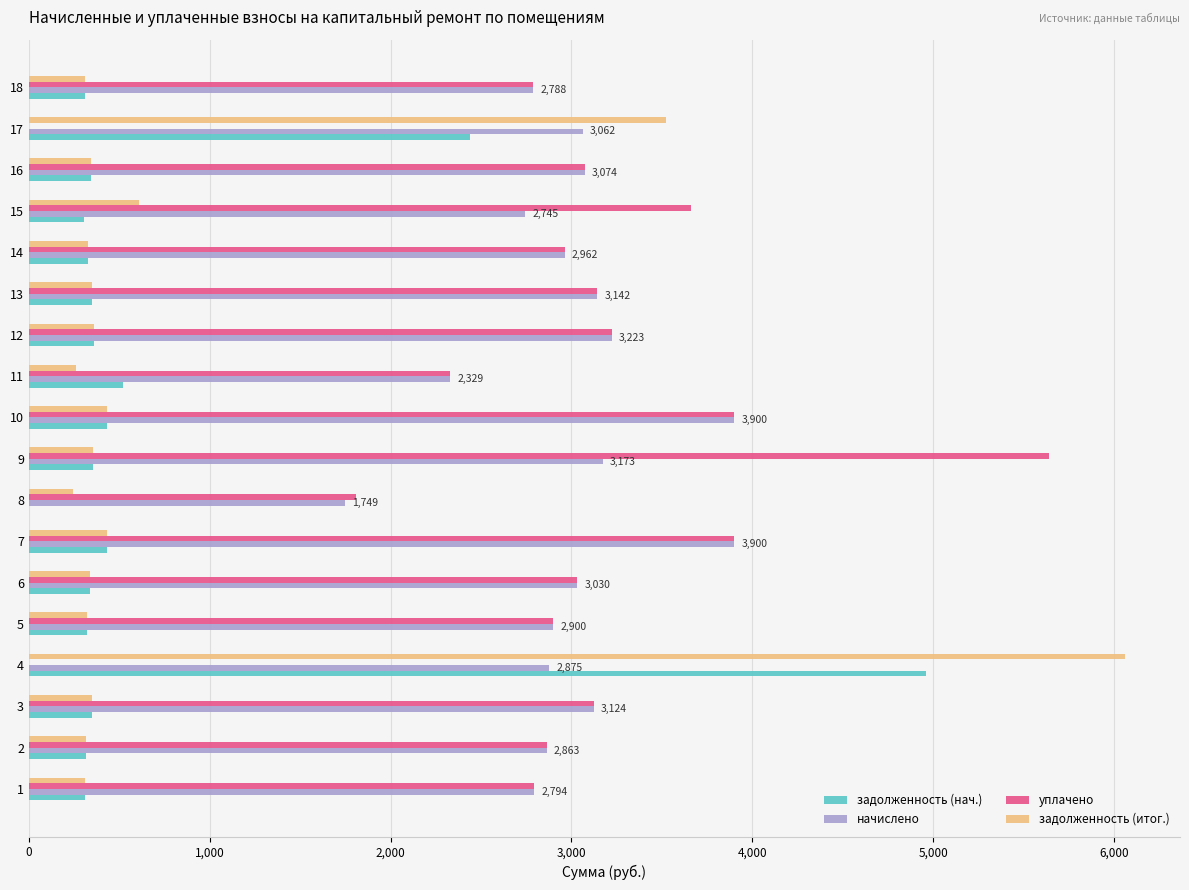

What is the highest value of the уплачено series?

5641.4